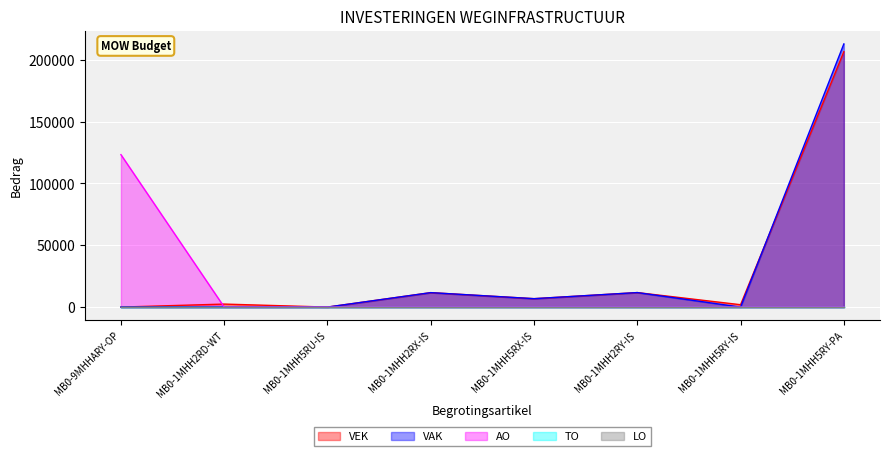

What is the label of the 5th point from the right?

MB0-1MHH2RX-IS